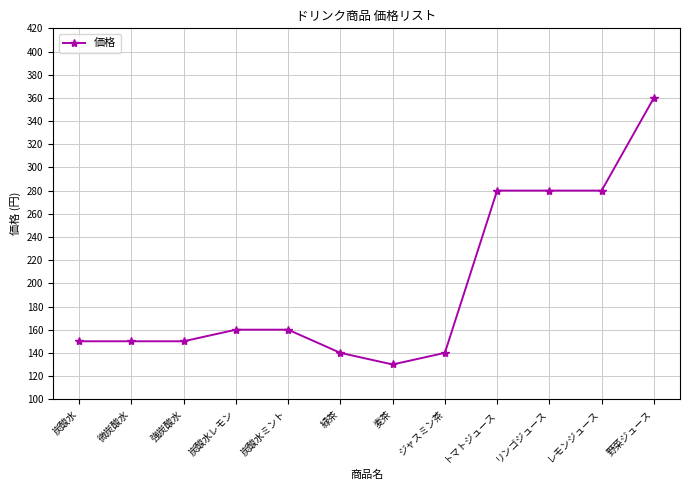

What is the difference between the maximum and minimum values?

230